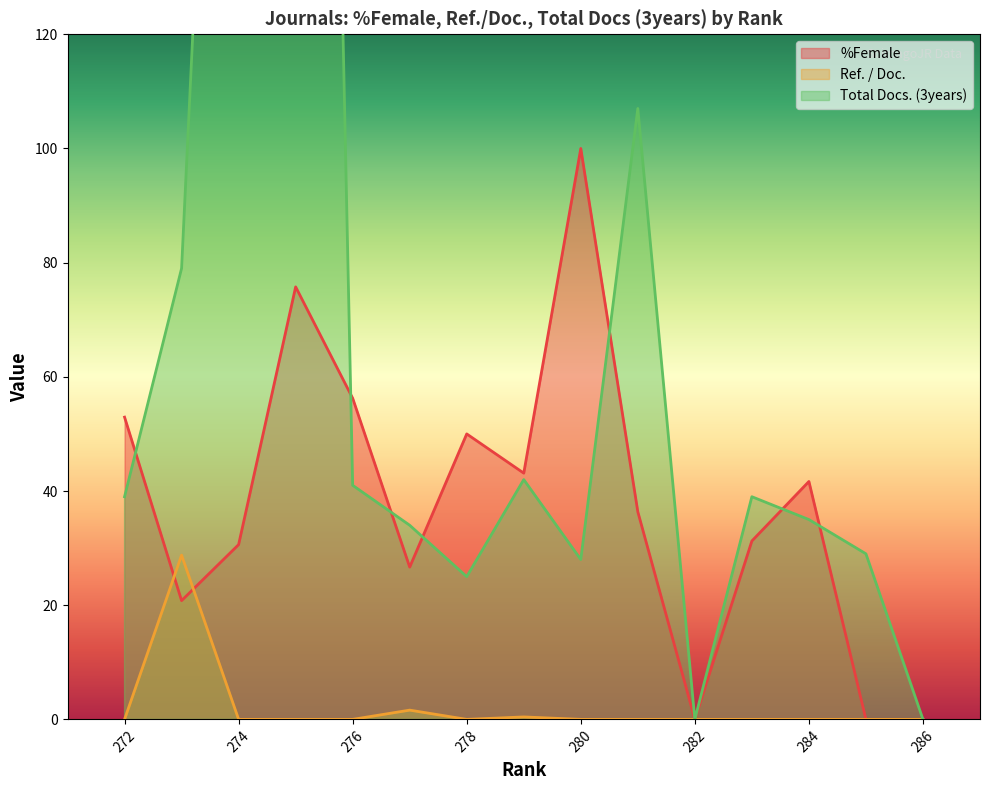

What is the difference between the highest and lowest values at 284?

41.7